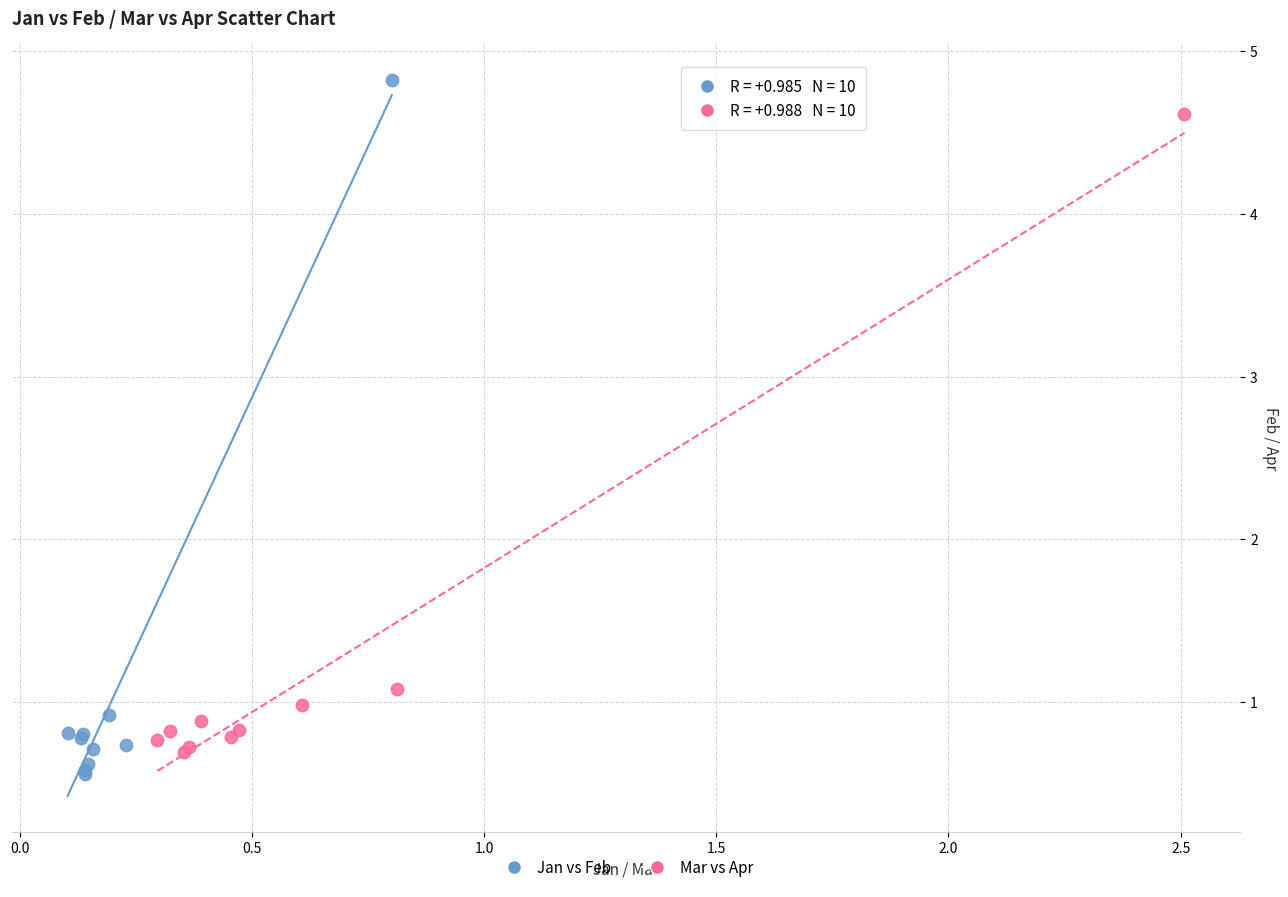

What are all the series names shown in the legend?

Jan vs Feb, Mar vs Apr